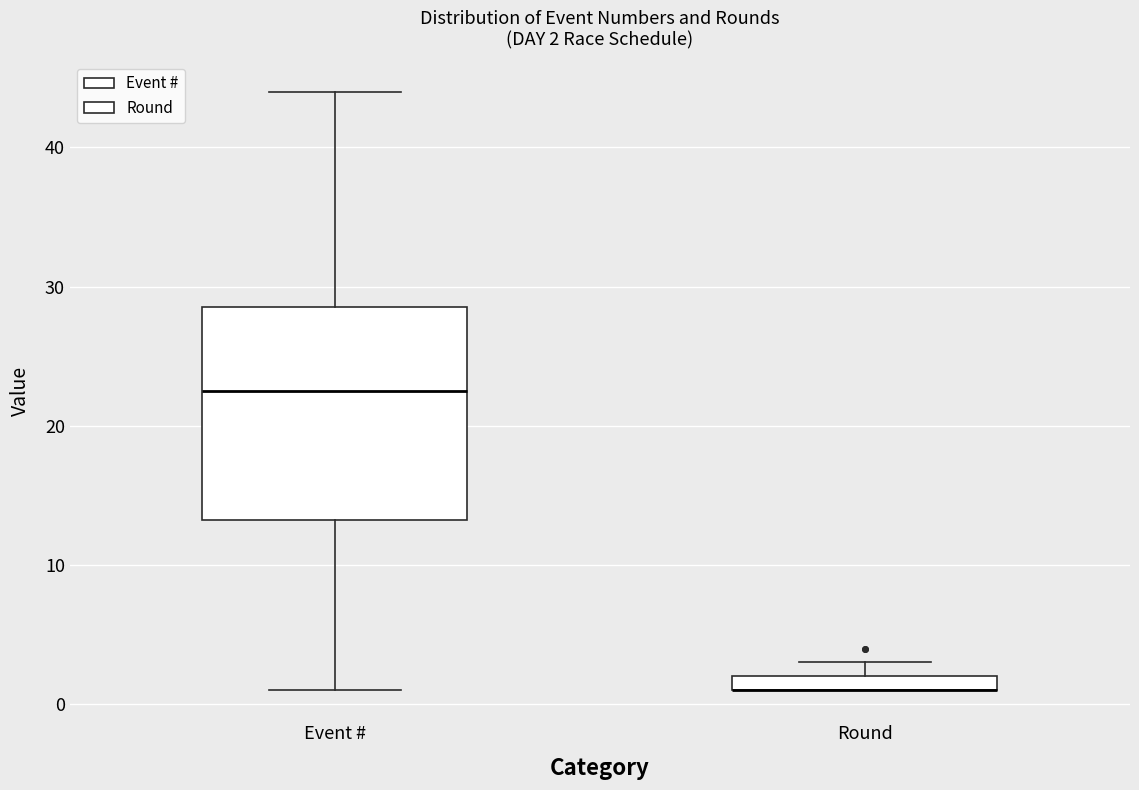

Comparing the boxes themselves (not the whiskers), which one is the tallest?

Event #